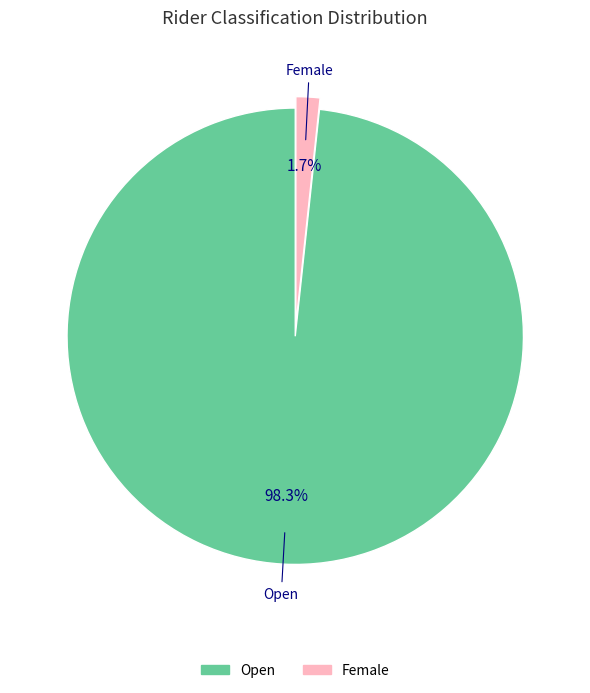

Which category has the smallest portion of the pie?

Female